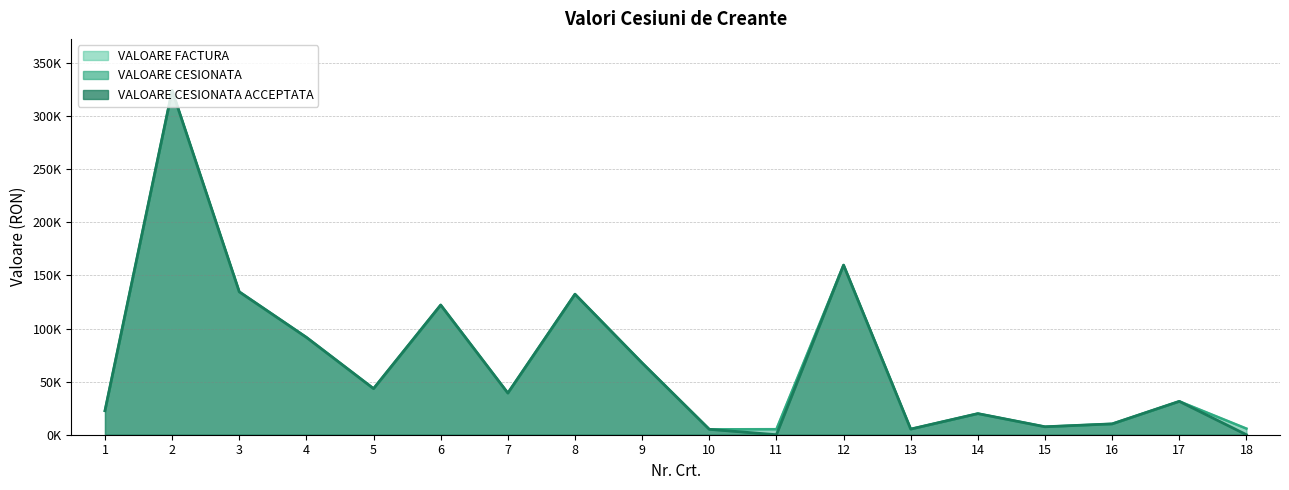

Which category has the highest value in the VALOARE CESIONATA ACCEPTATA series?

2